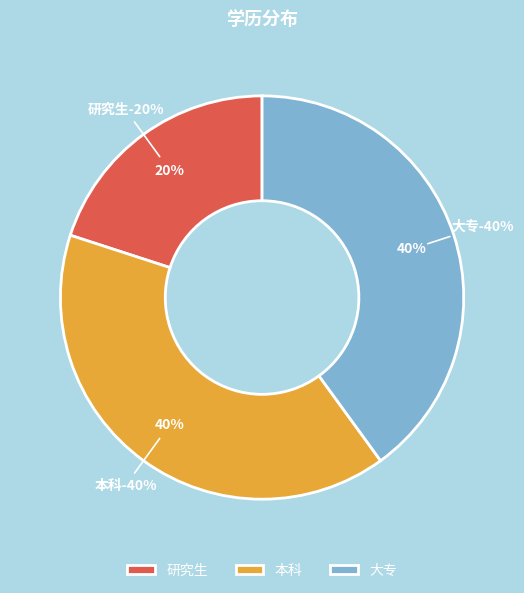

To the nearest percent, what portion does 研究生 represent?

20%